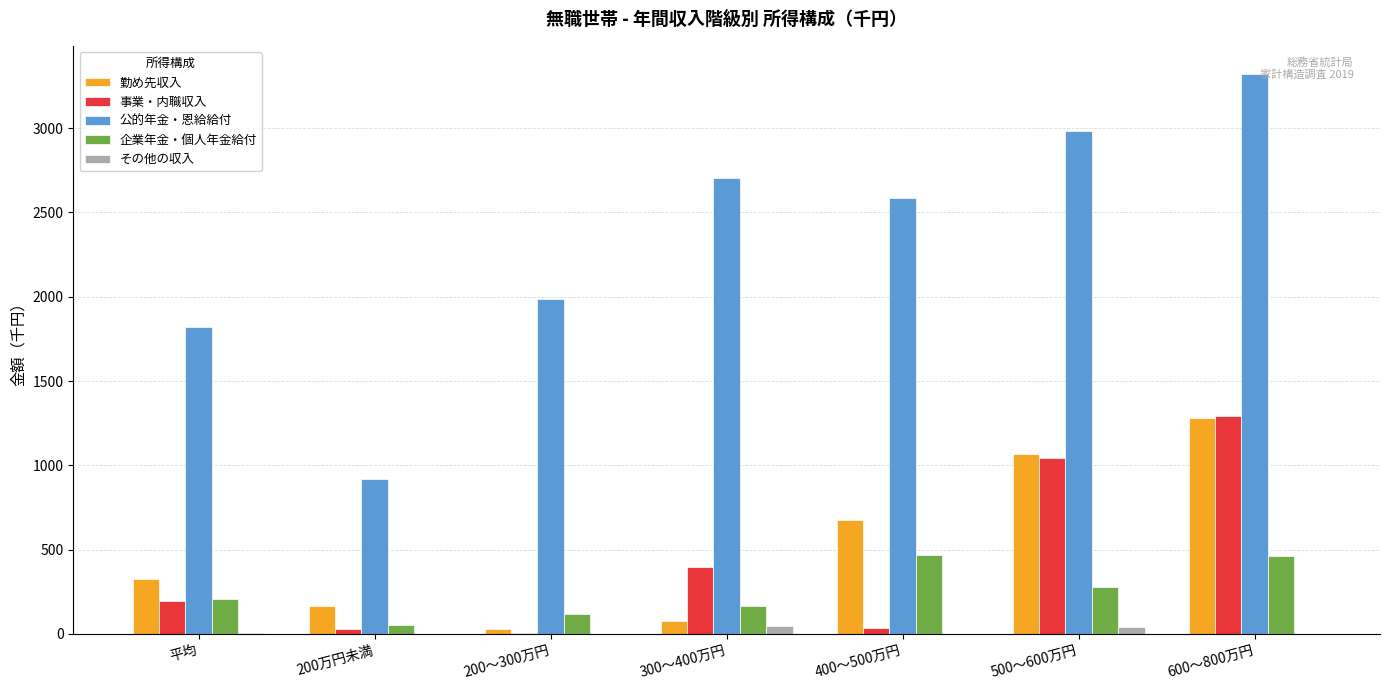

Which series has the largest total across all categories?

公的年金・恩給給付